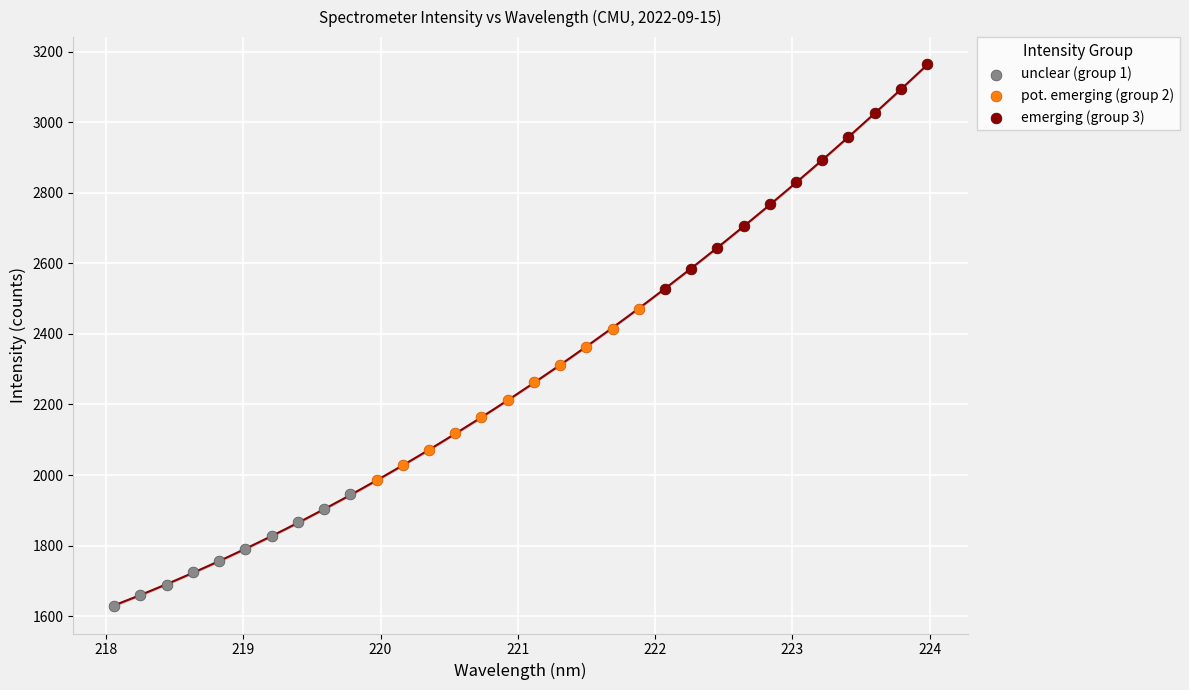

Which series reaches the maximum Y coordinate?

emerging (group 3)